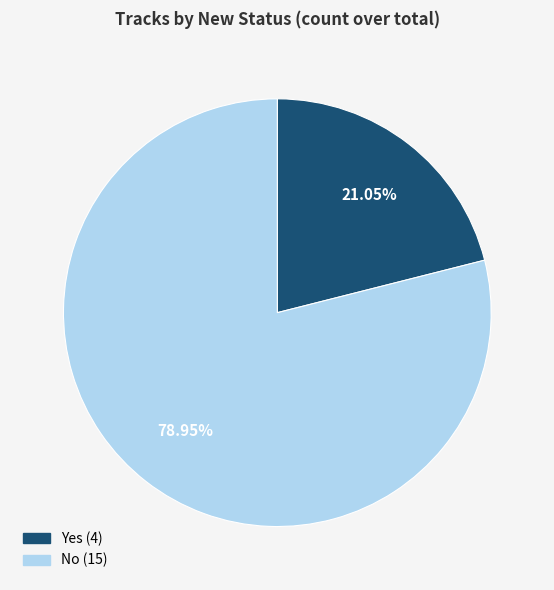

True or false: Yes accounts for 32% of the total.

False